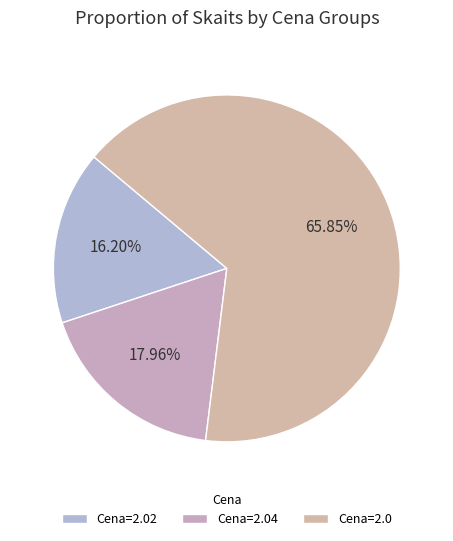

Which slice is the smallest?

Cena=2.02